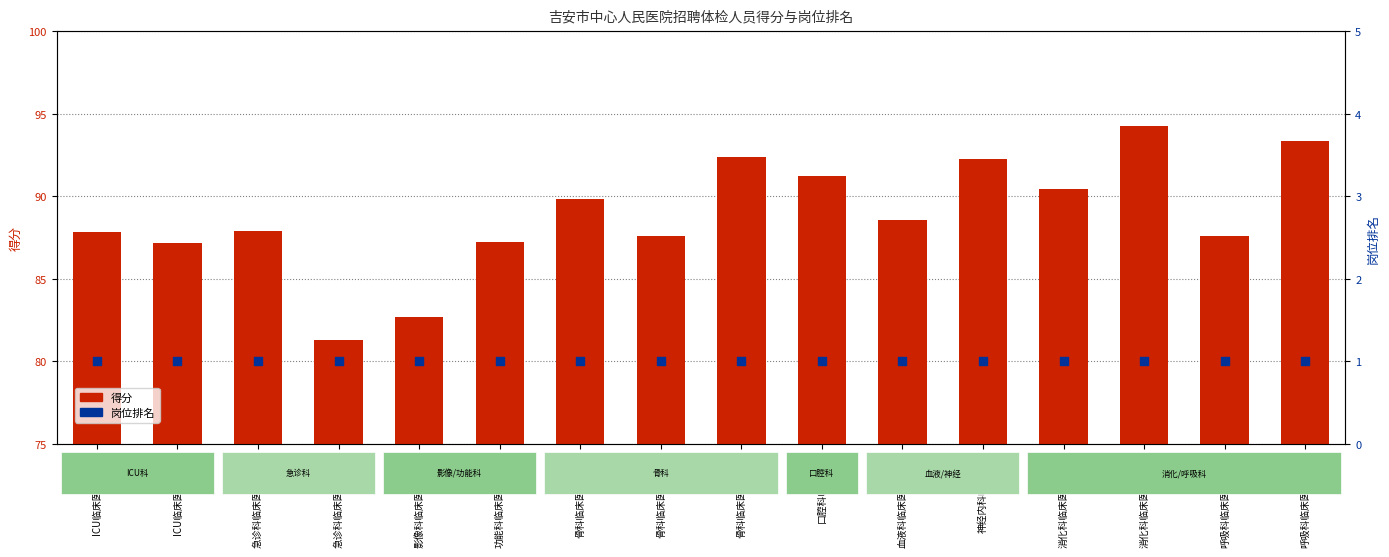

At which category is the sum across all series the highest?

消化科临床医师岗位2